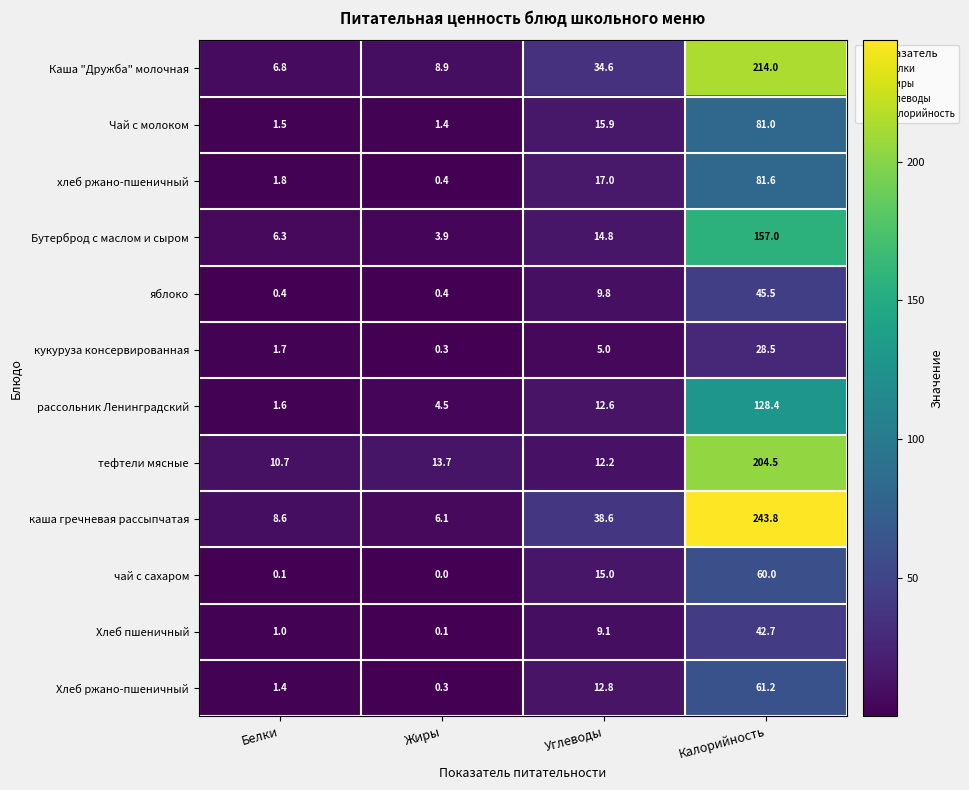

Which category has the highest value in the рассольник Ленинградский series?

Калорийность